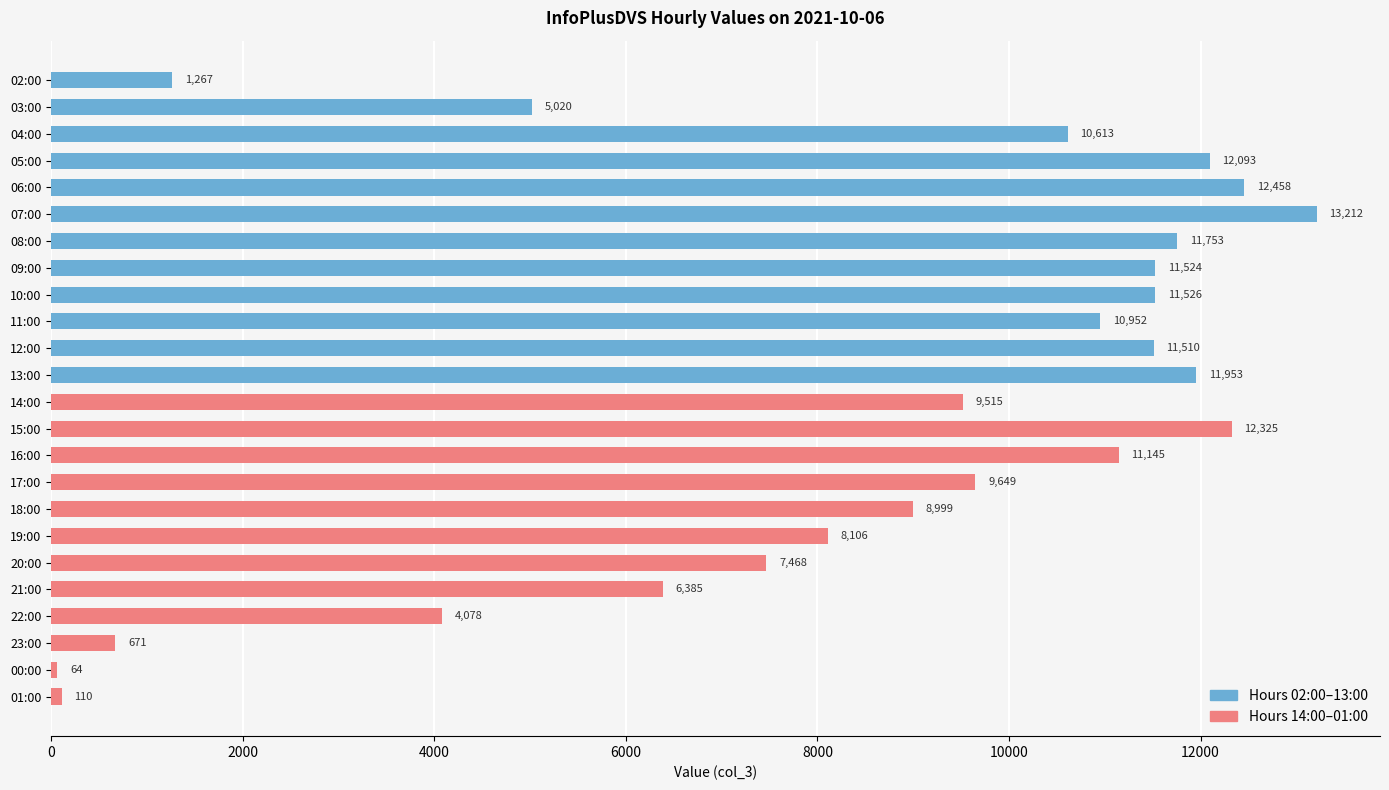

At which label is the value closest to 6638?

21:00